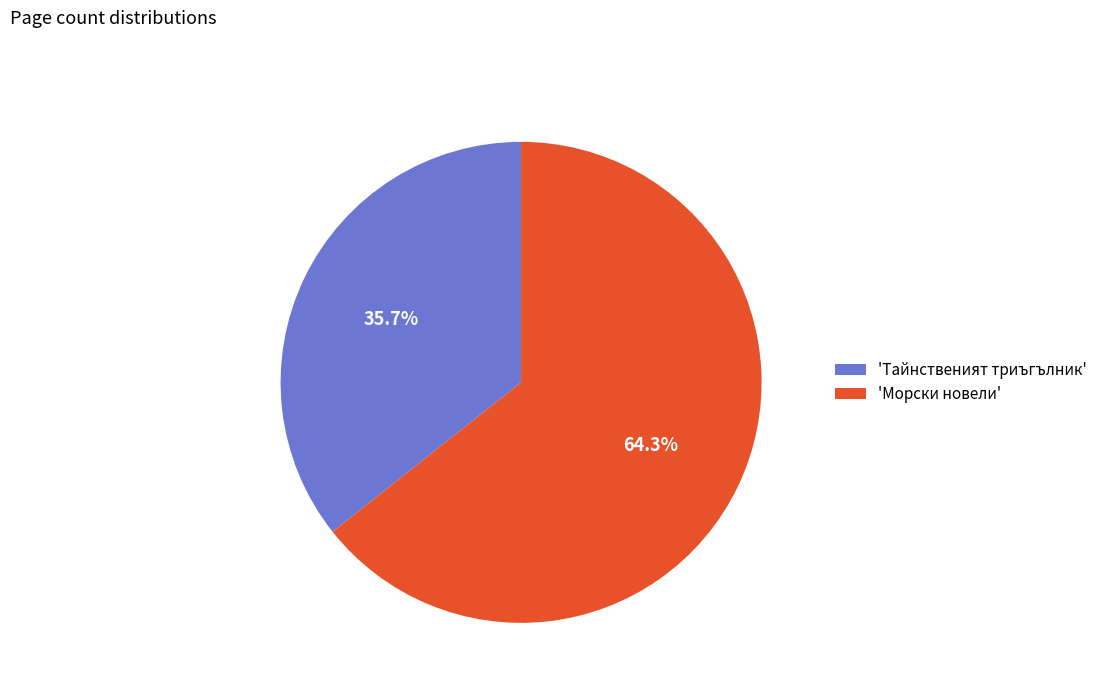

How much of the chart is everything except 'Морски новели'?

35.7%